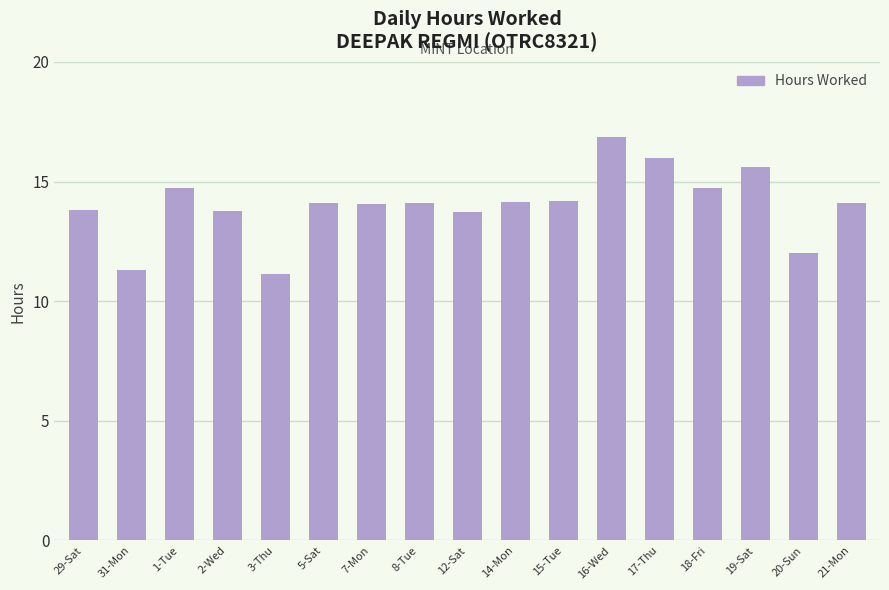

What is the maximum value shown in the chart?

16.9